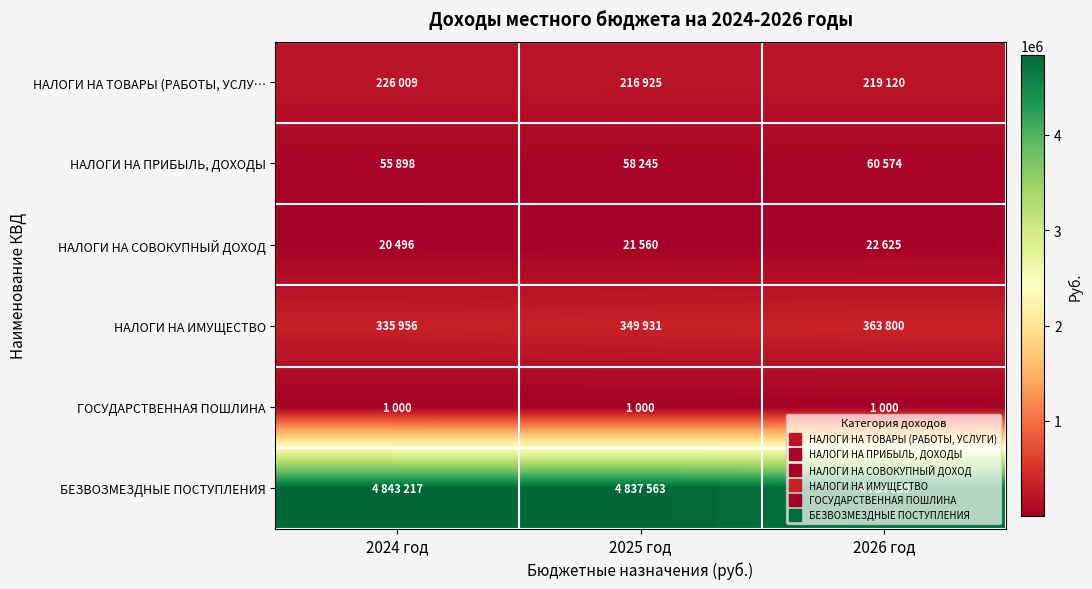

How many data points does each series have?

3